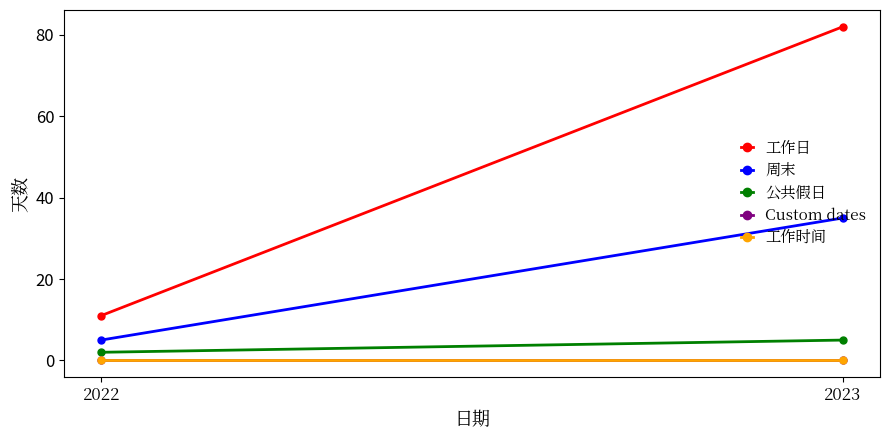

Reading right to left, transcribe all the data shown in this chart.

工作日: 82	11
周末: 35	5
公共假日: 5	2
Custom dates: 0	0
工作时间: 0	0